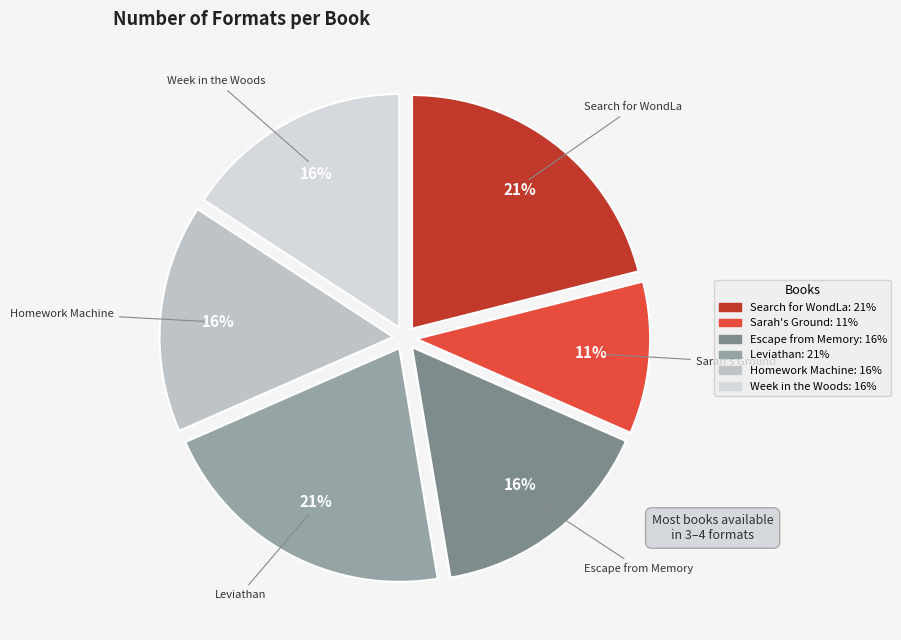

Which slice is the smallest?

Sarah's Ground